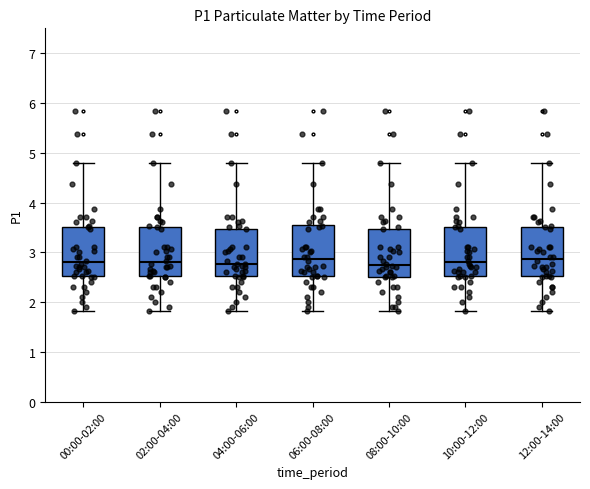

Where is the upper edge of the box for 10:00-12:00 on the y-axis? The values are not printed on the chart, so give them approximately, as read against the axis.

3.5